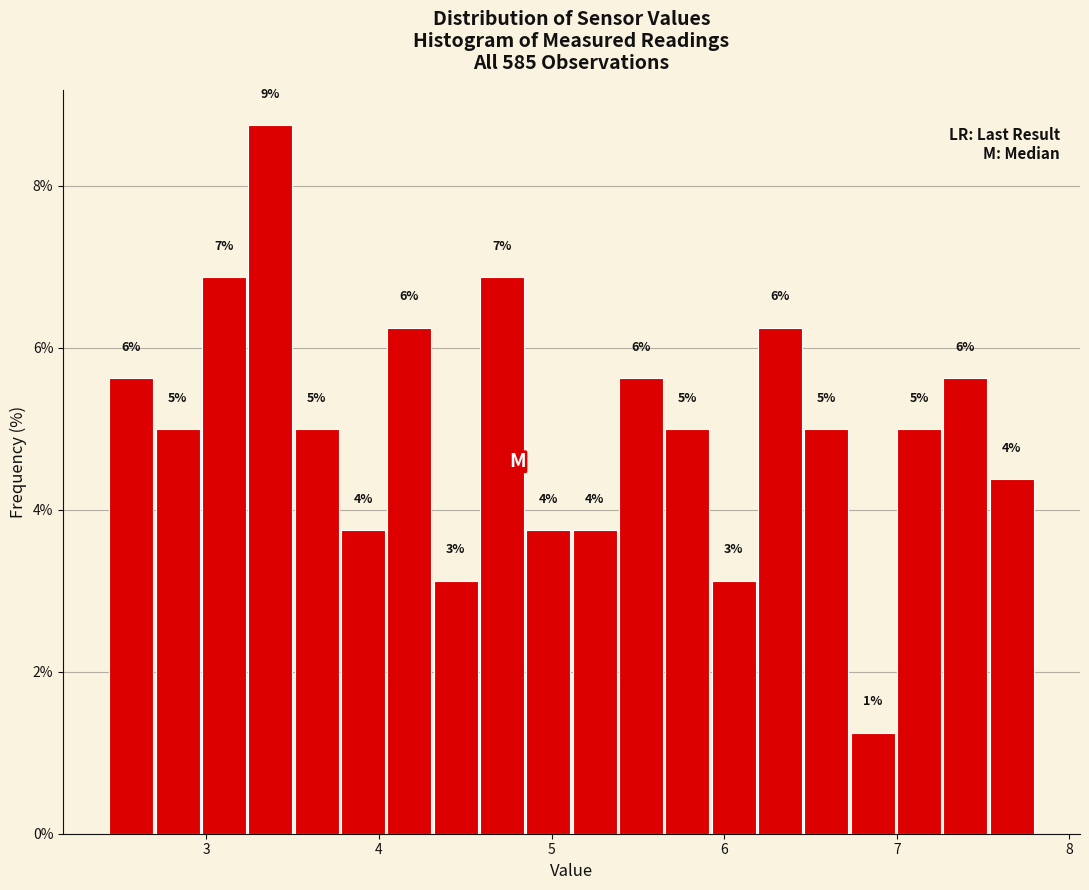

Around what value on the x-axis is the tallest bar? Give the approximate position of its centre, as read against the axis.

3.4